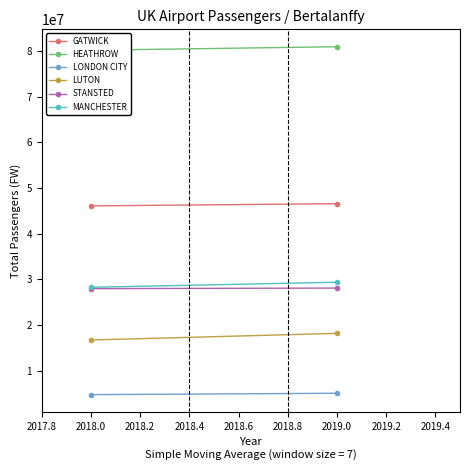

What is the lowest value of the LUTON series?

16769634